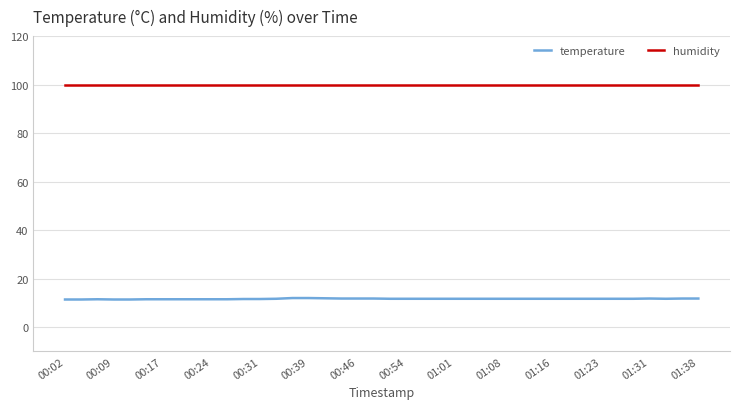

True or false: humidity and temperature intersect in this chart.

False